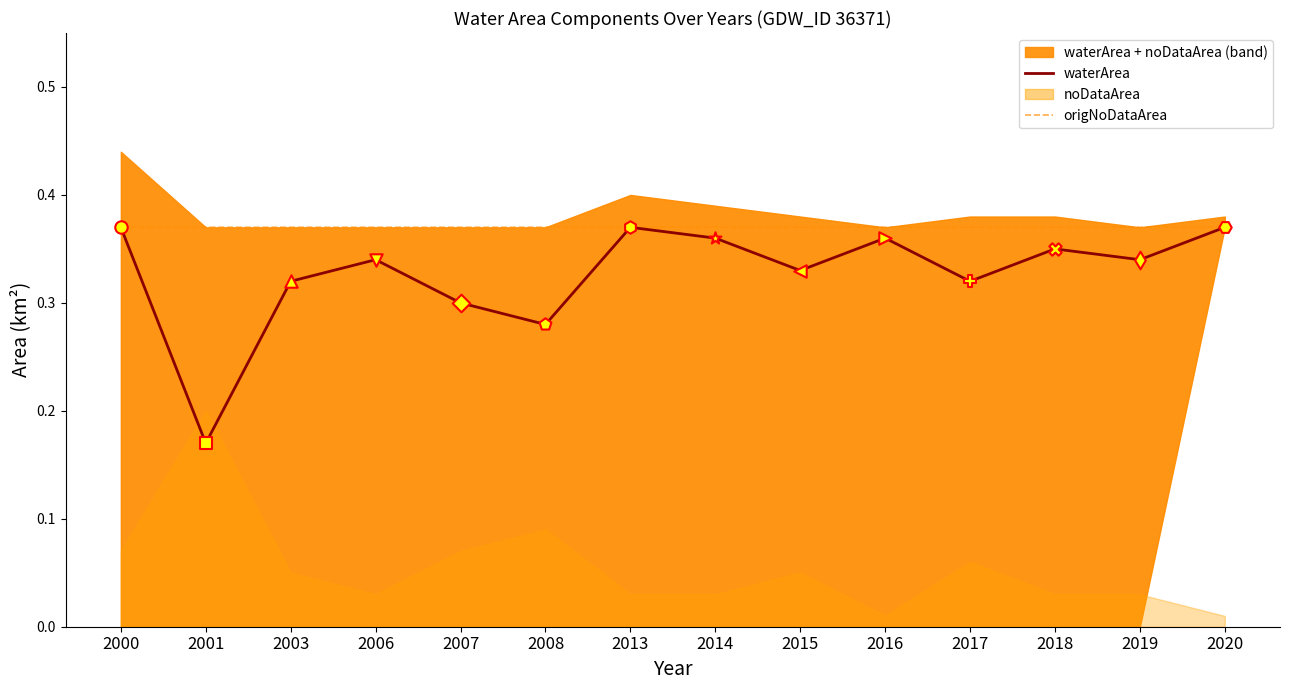

At which category is the sum across all series the highest?

2000